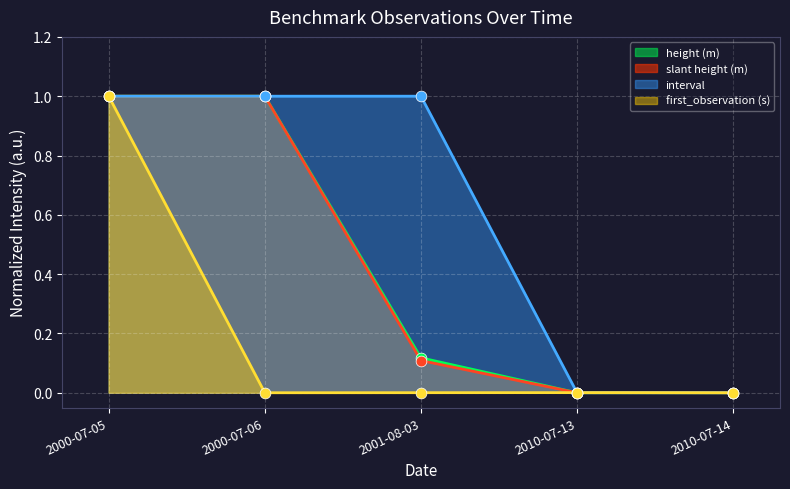

What are all the series names shown in the legend?

height (m), slant height (m), interval, first_observation (s)